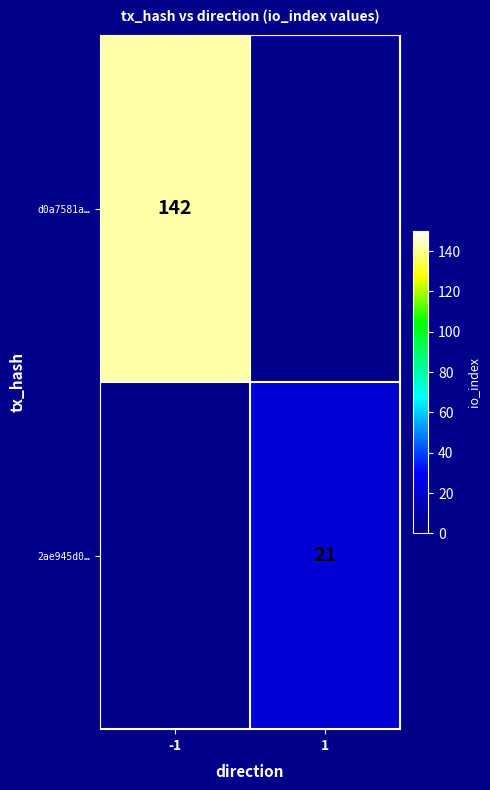

What is the smallest value displayed?

21.0